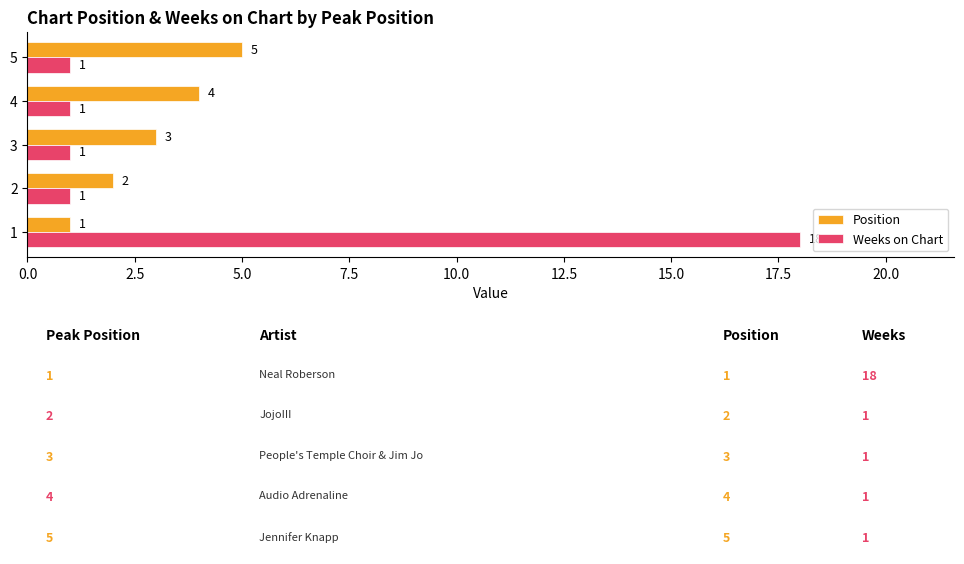

True or false: Weeks on Chart has a value of 10 at 1.

False